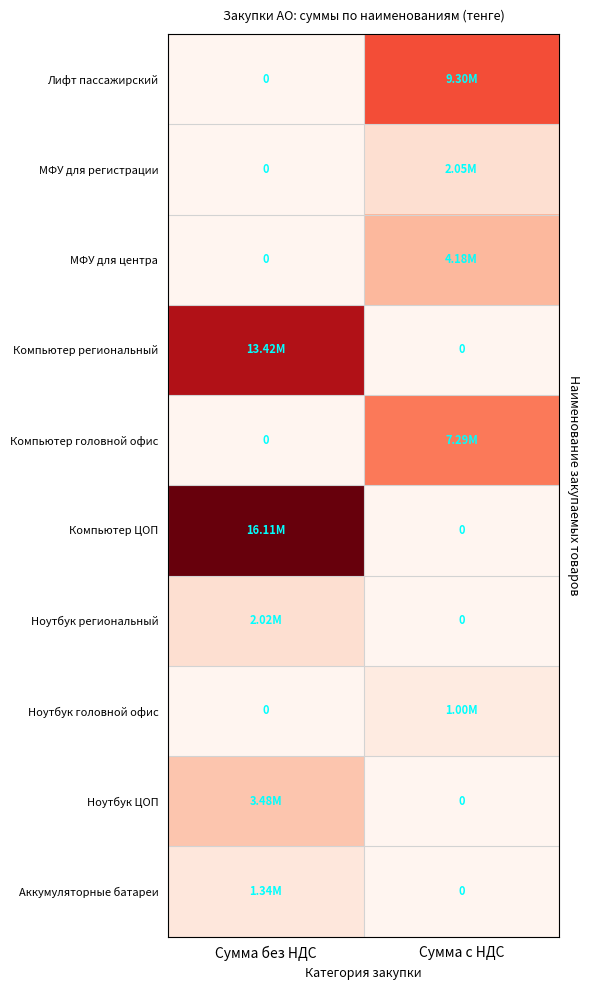

True or false: Компьютер региональный has a value of 19693962.2 at Сумма без НДС.

False